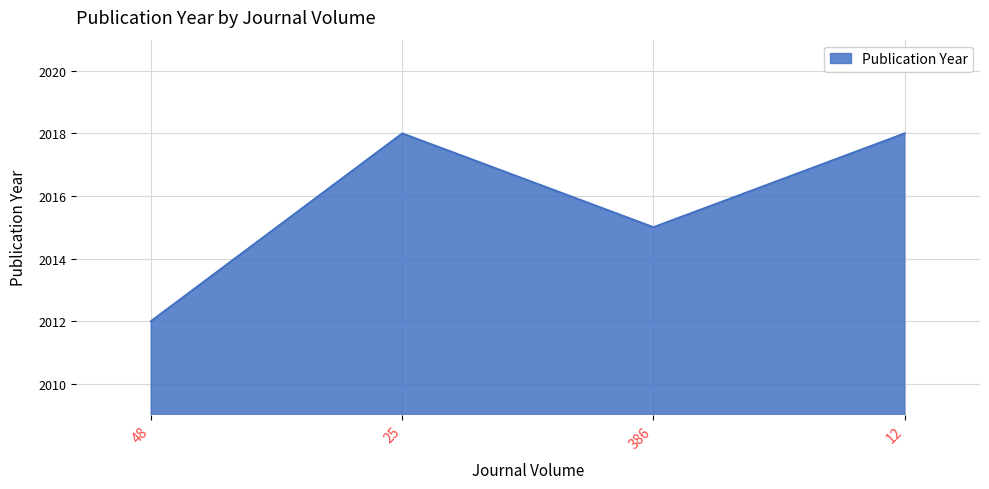

The chart shows a value of 2018 at 12. True or false?

True